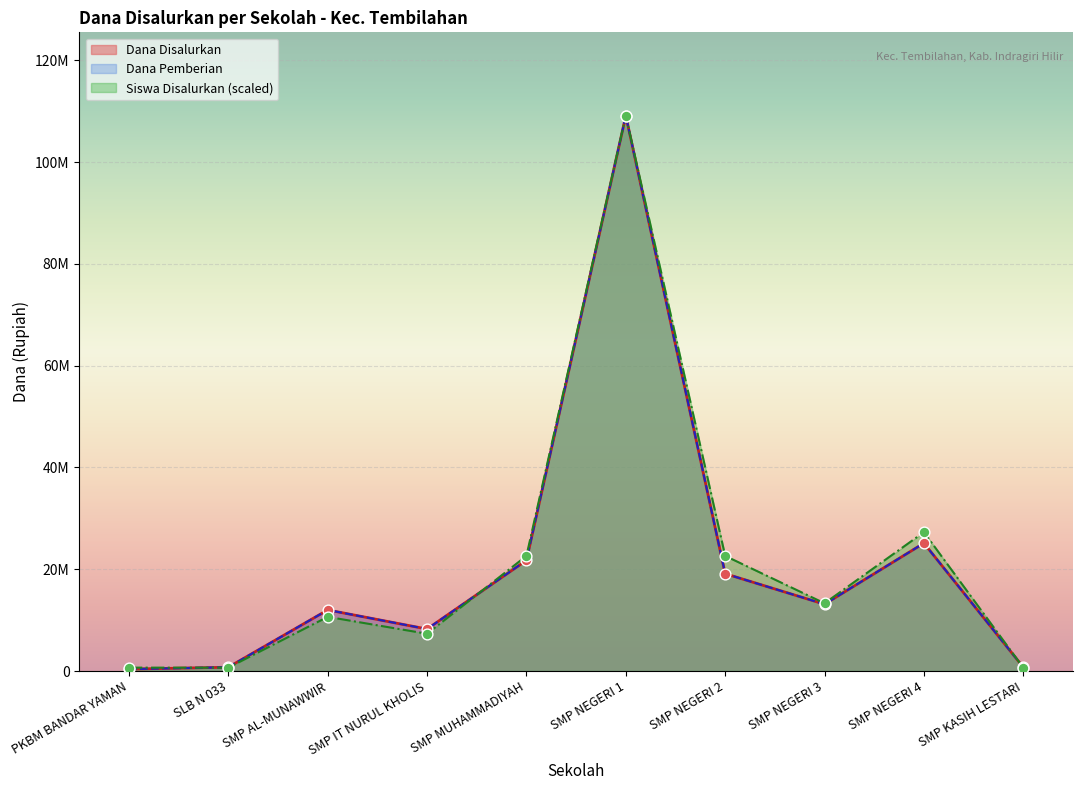

What is the total value across all series at PKBM BANDAR YAMAN?

1415396.3